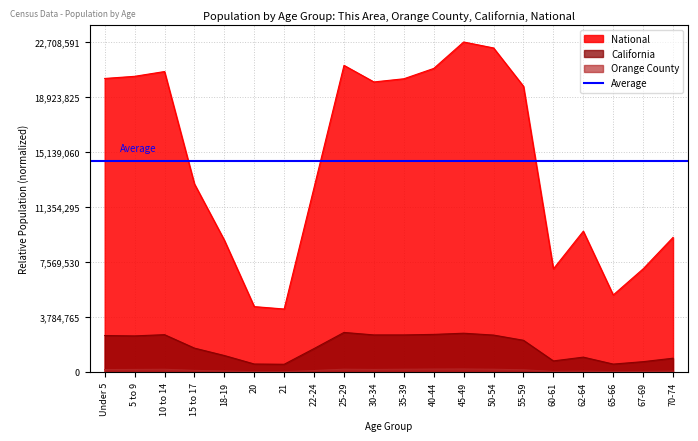

True or false: Orange County and This Area cross at least once.

False